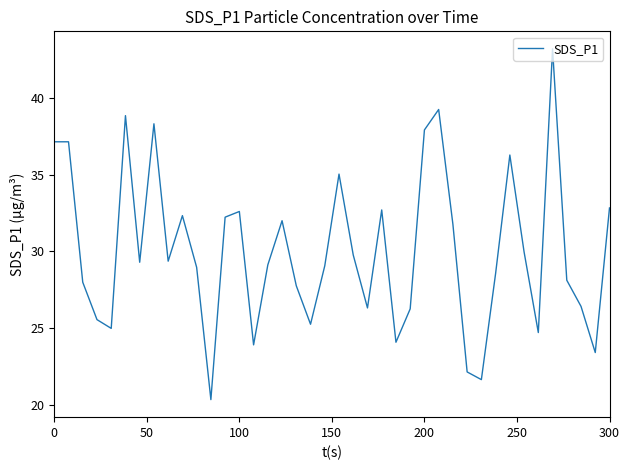

What is the difference between the second highest and minimum values?

18.9